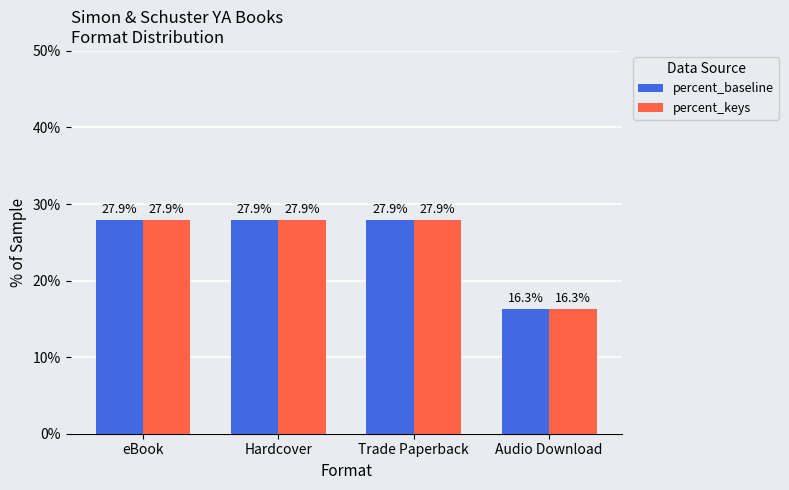

Reading left to right, transcribe all the data shown in this chart.

percent_baseline: 27.9	27.9	27.9	16.3
percent_keys: 27.9	27.9	27.9	16.3